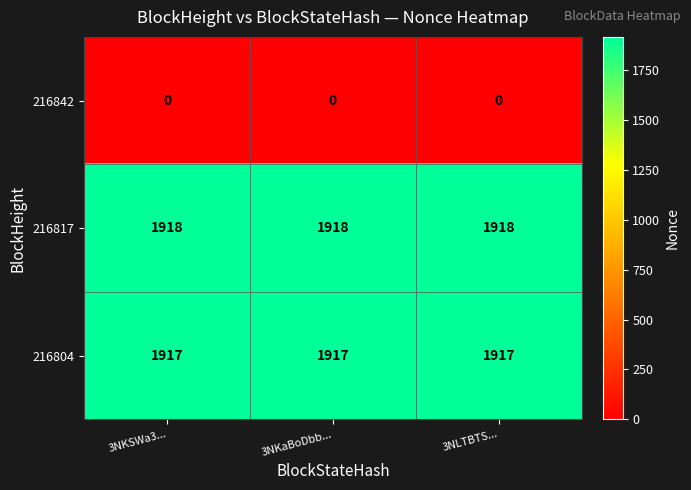

True or false: 216804 has a value of 1917 at 3NKSWa3....

True